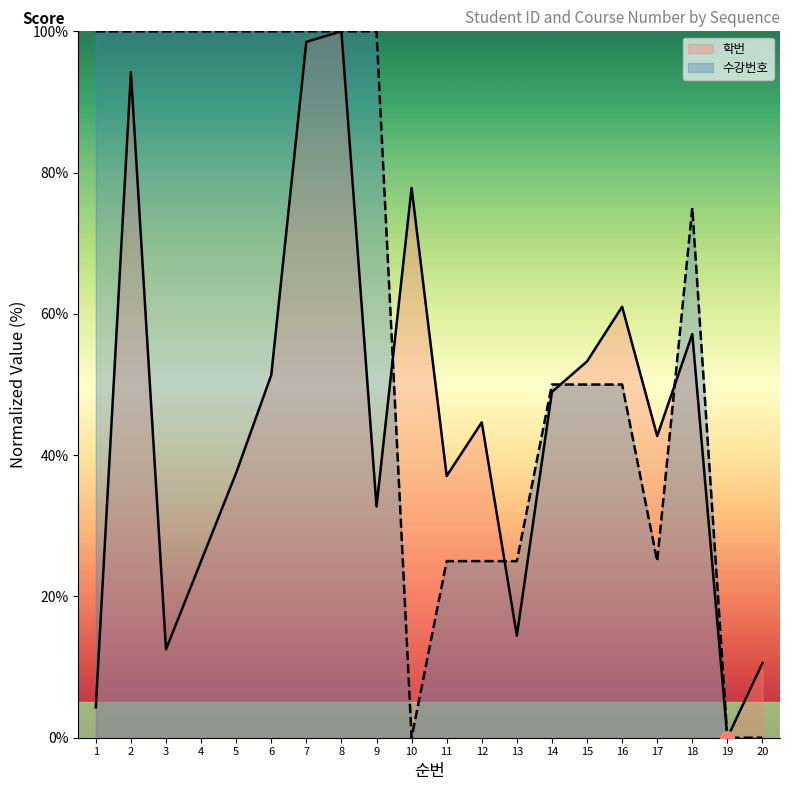

At which label is 학번 closest to 50?

14